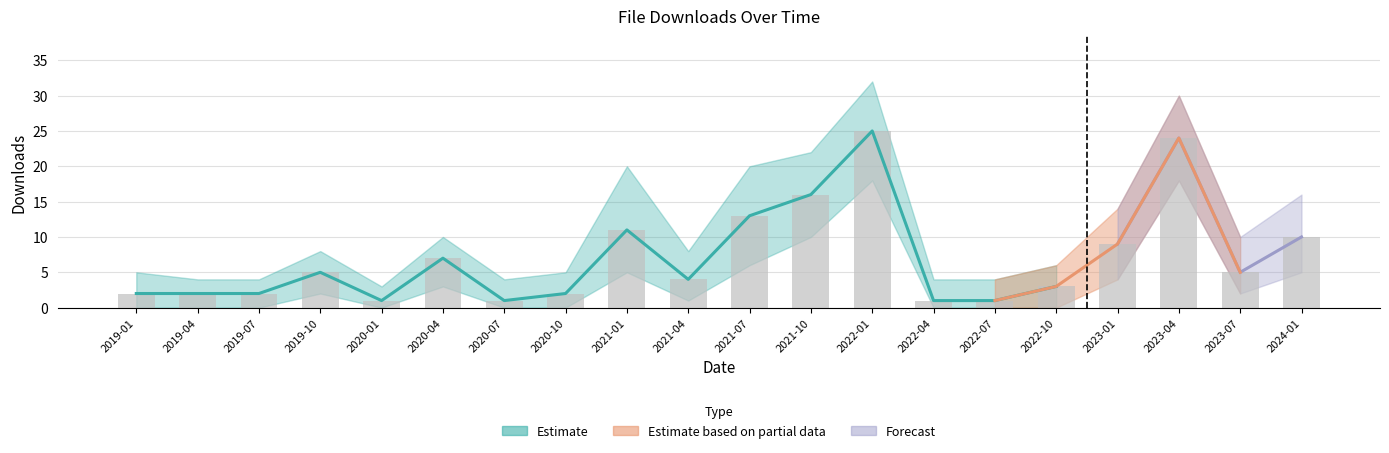

Which has a higher value, 2020-07 or 2019-10?

2019-10